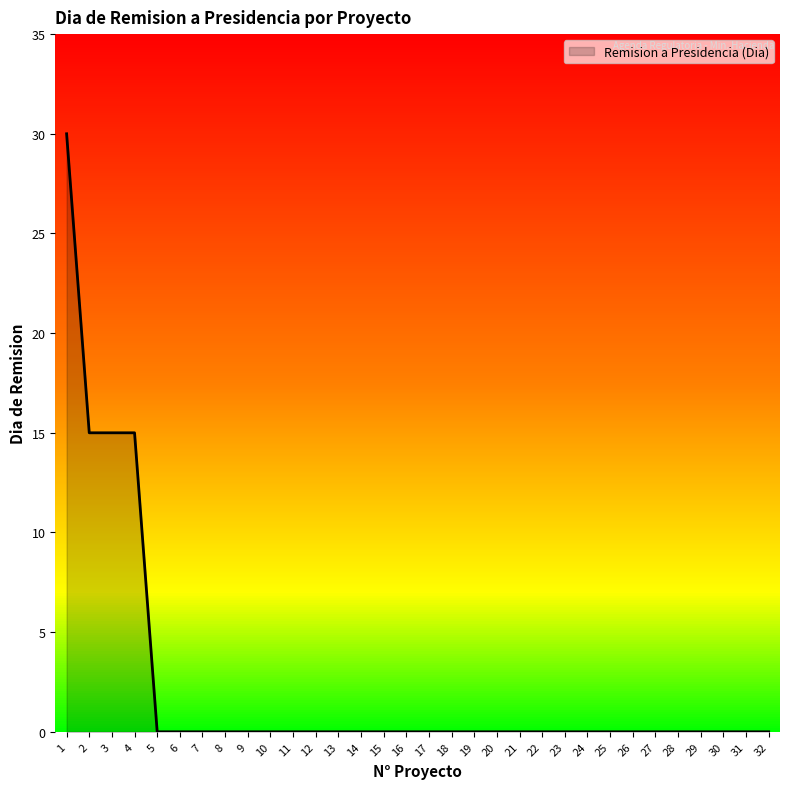

What is the maximum value shown in the chart?

30